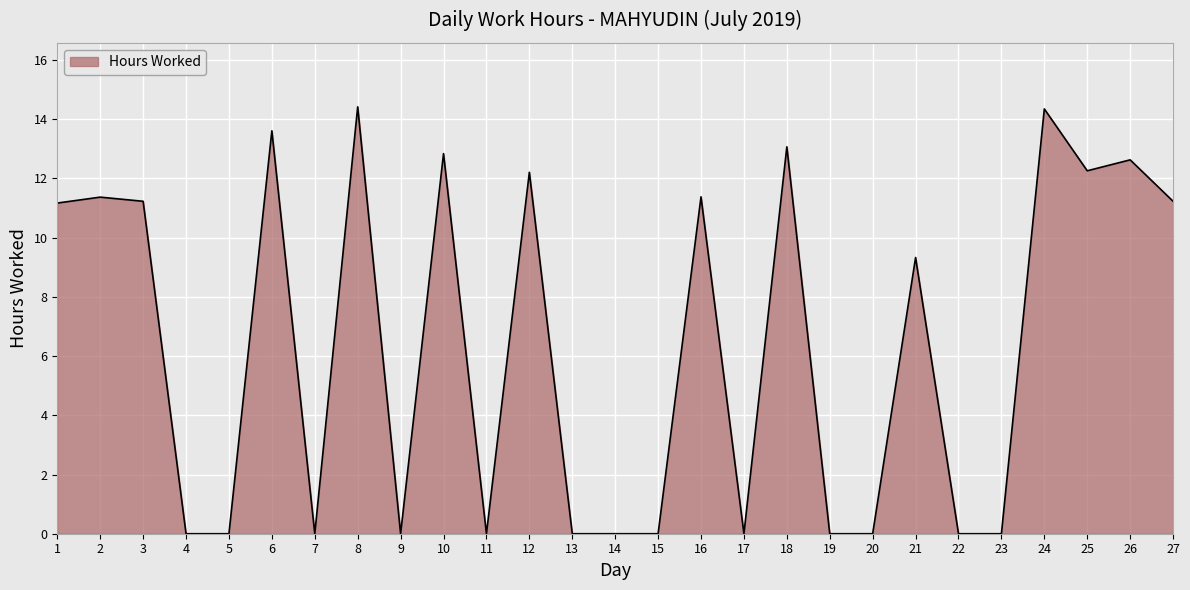

What is the sum of all values?

171.1